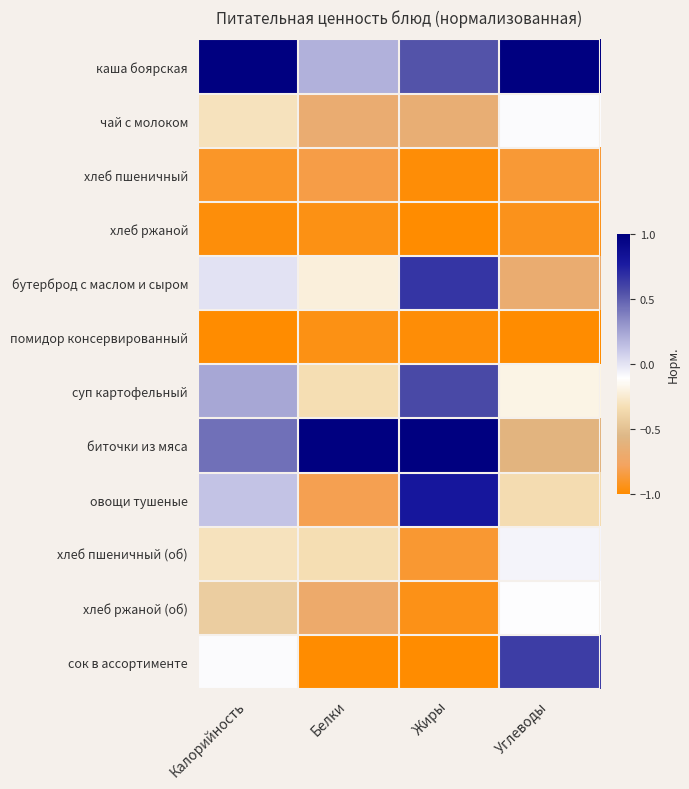

Reading left to right, extract all data points from this chart.

каша боярская: Калорийность=1.0	Белки=0.2	Жиры=0.5	Углеводы=1.0
чай с молоком: Калорийность=-0.3	Белки=-0.7	Жиры=-0.7	Углеводы=-0.1
хлеб пшеничный: Калорийность=-0.9	Белки=-0.8	Жиры=-1.0	Углеводы=-0.9
хлеб ржаной: Калорийность=-1.0	Белки=-0.9	Жиры=-1.0	Углеводы=-0.9
бутерброд с маслом и сыром: Калорийность=0.0	Белки=-0.2	Жиры=0.7	Углеводы=-0.7
помидор консервированный: Калорийность=-1.0	Белки=-0.9	Жиры=-1.0	Углеводы=-1.0
суп картофельный: Калорийность=0.2	Белки=-0.3	Жиры=0.6	Углеводы=-0.2
биточки из мяса: Калорийность=0.4	Белки=1.0	Жиры=1.0	Углеводы=-0.6
овощи тушеные: Калорийность=0.1	Белки=-0.8	Жиры=0.8	Углеводы=-0.3
хлеб пшеничный (об): Калорийность=-0.3	Белки=-0.3	Жиры=-0.9	Углеводы=-0.1
хлеб ржаной (об): Калорийность=-0.4	Белки=-0.7	Жиры=-0.9	Углеводы=-0.1
сок в ассортименте: Калорийность=-0.1	Белки=-1.0	Жиры=-1.0	Углеводы=0.6